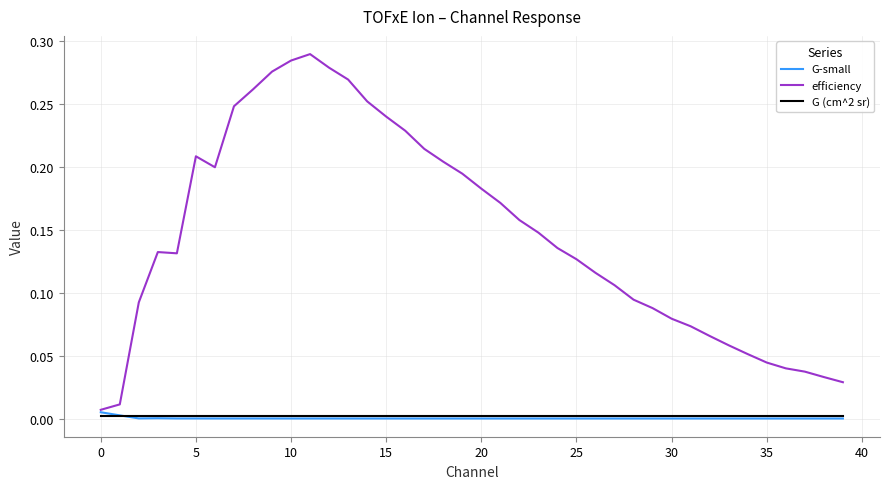

What are all the series names shown in the legend?

G-small, efficiency, G (cm^2 sr)